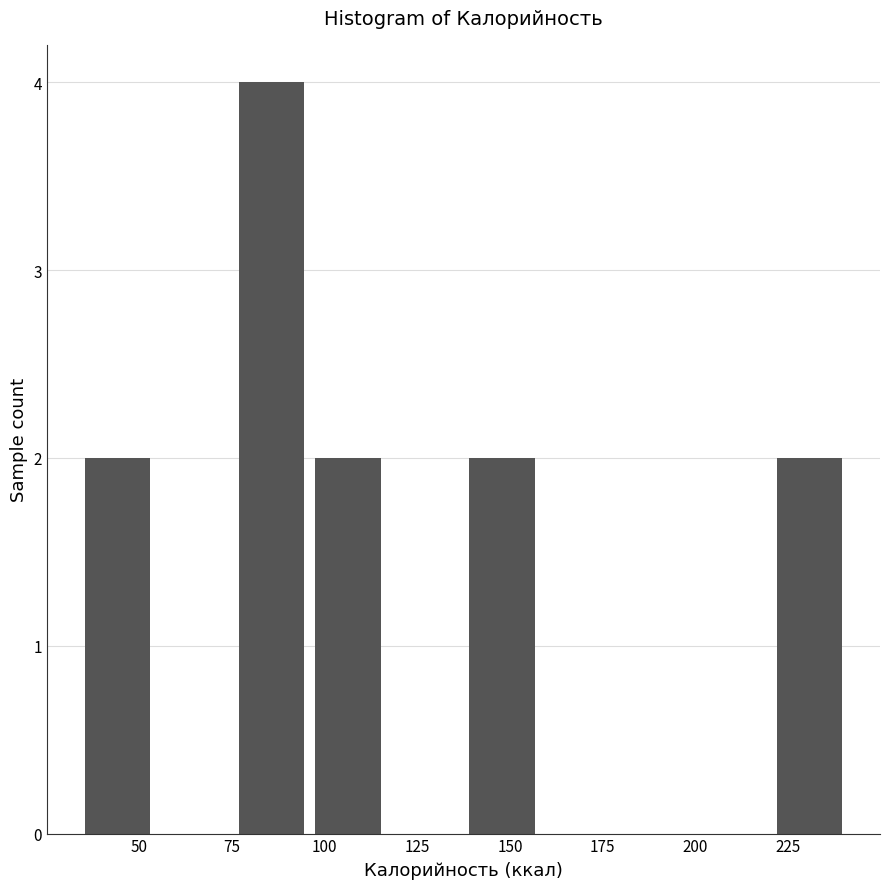

Reading left to right, transcribe this chart: for each bar, give the range it covers on the x-axis and its height. Neither the bar edges nor the heights are printed on the chart, so give them approximately, as read against the axes.

35 to 55: 2
55 to 75: 0
75 to 95: 4
95 to 115: 2
115 to 135: 0
135 to 160: 2
160 to 180: 0
180 to 200: 0
200 to 220: 0
220 to 240: 2